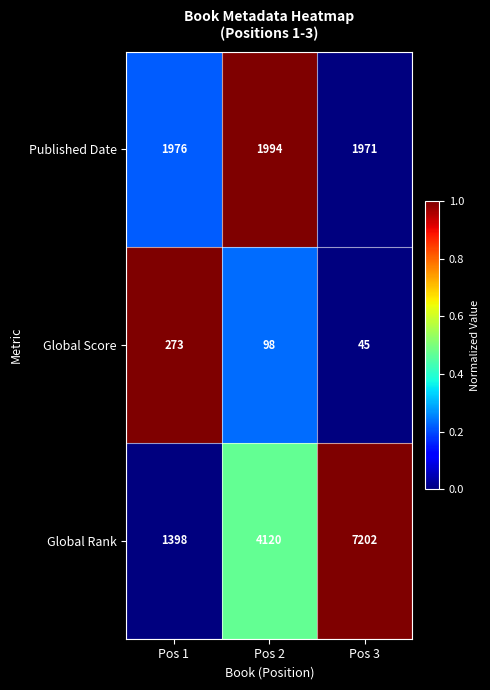

Reading left to right, extract all data points from this chart.

Published Date: 1976	1994	1971
Global Score: 273	98	45
Global Rank: 1398	4120	7202